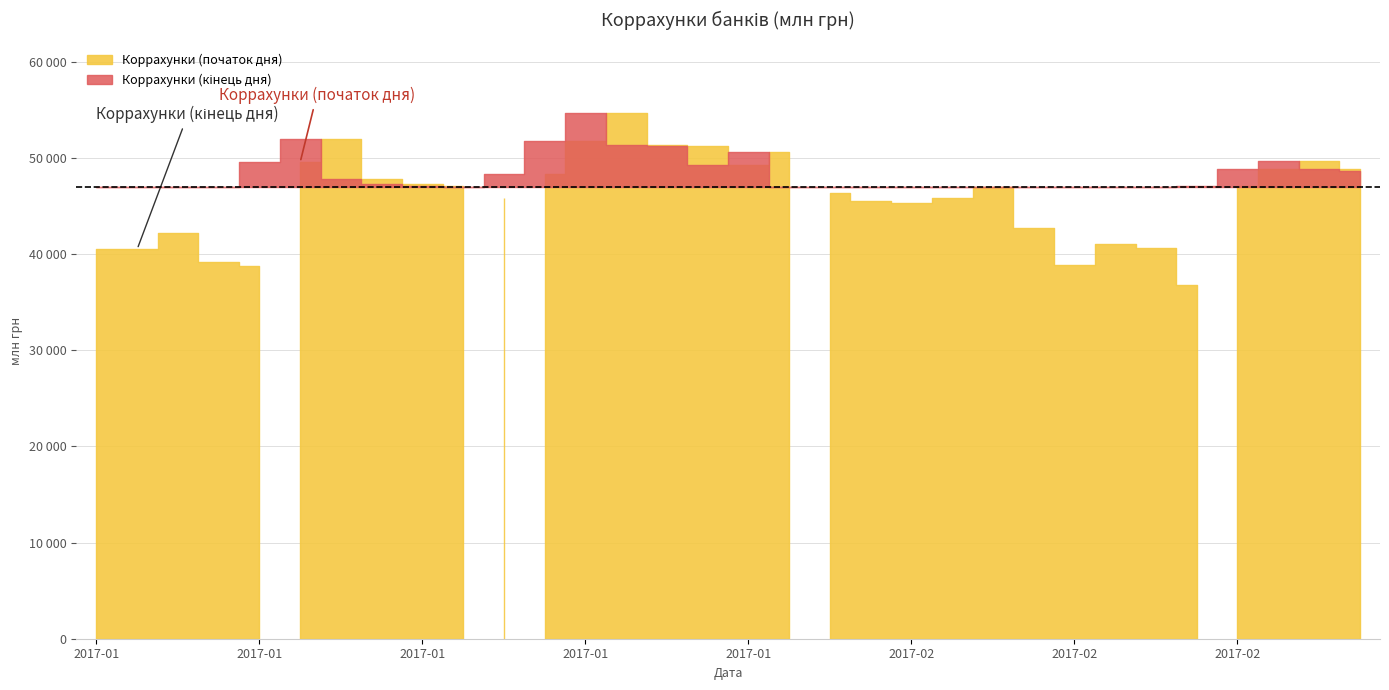

How many times do Коррахунки (початок дня) and Коррахунки (кінець дня) cross each other?

13